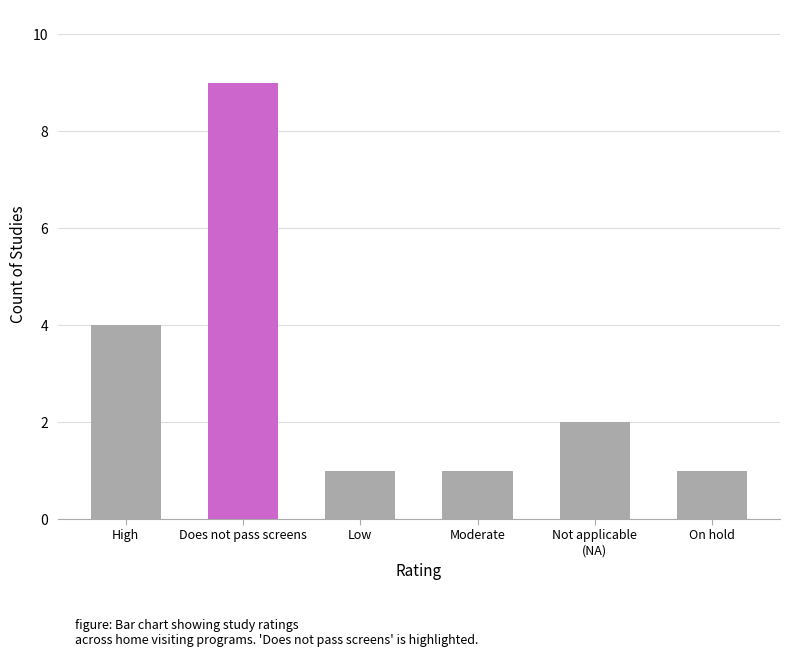

What is the difference between the second highest and minimum values?

3